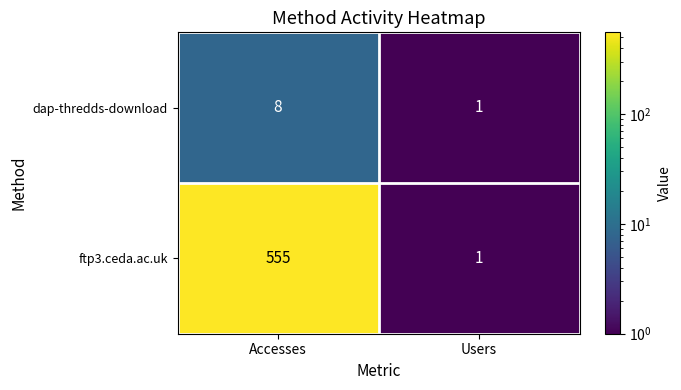

Which series has the largest total across all categories?

ftp3.ceda.ac.uk